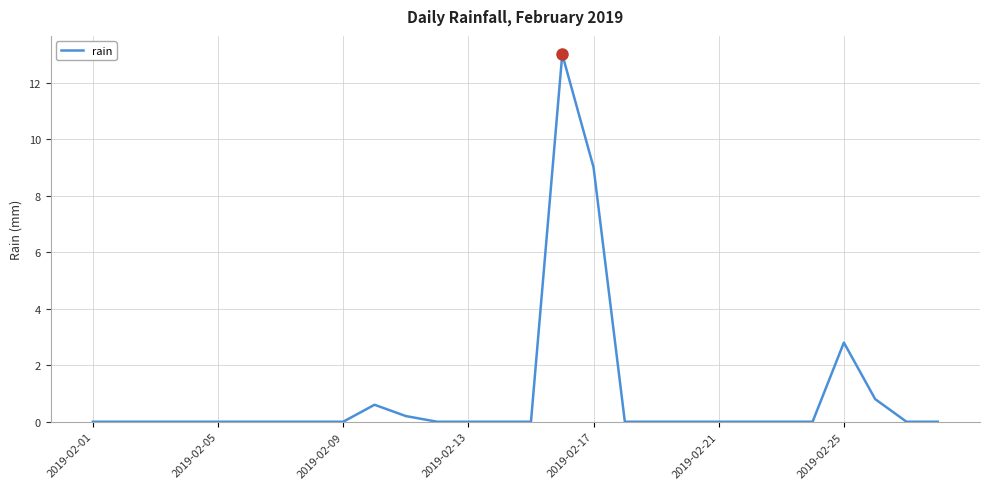

What is the maximum value shown in the chart?

13.0